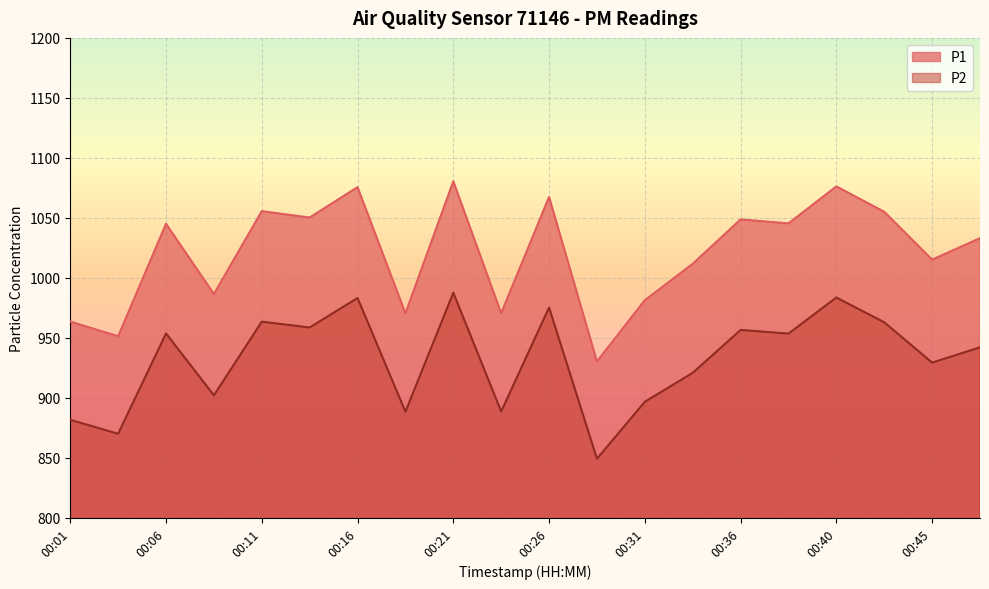

Does the chart display data point markers on the line(s)?

No